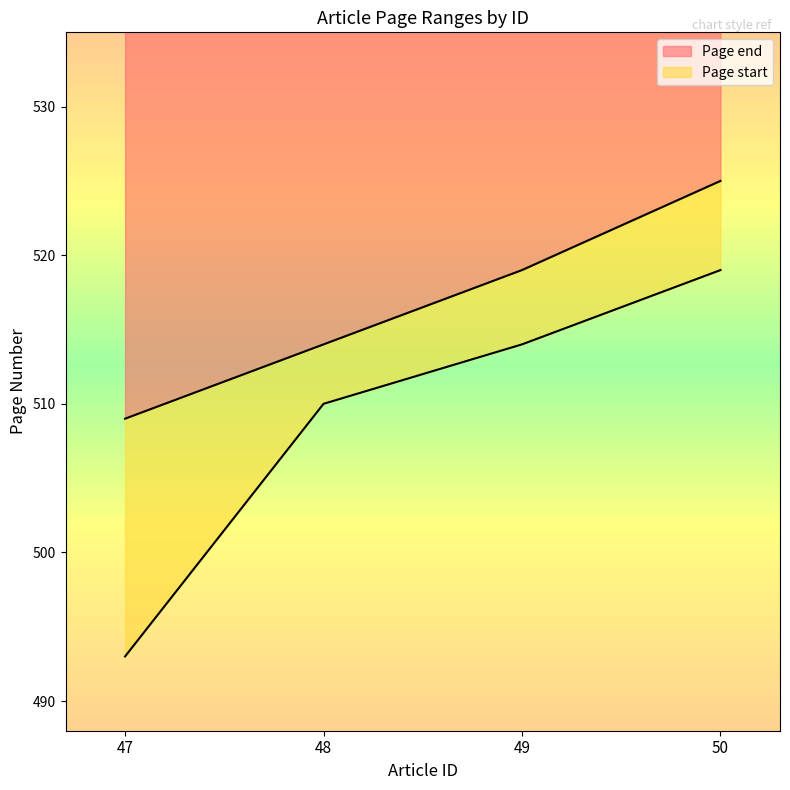

True or false: Page end and Page start cross at least once.

False